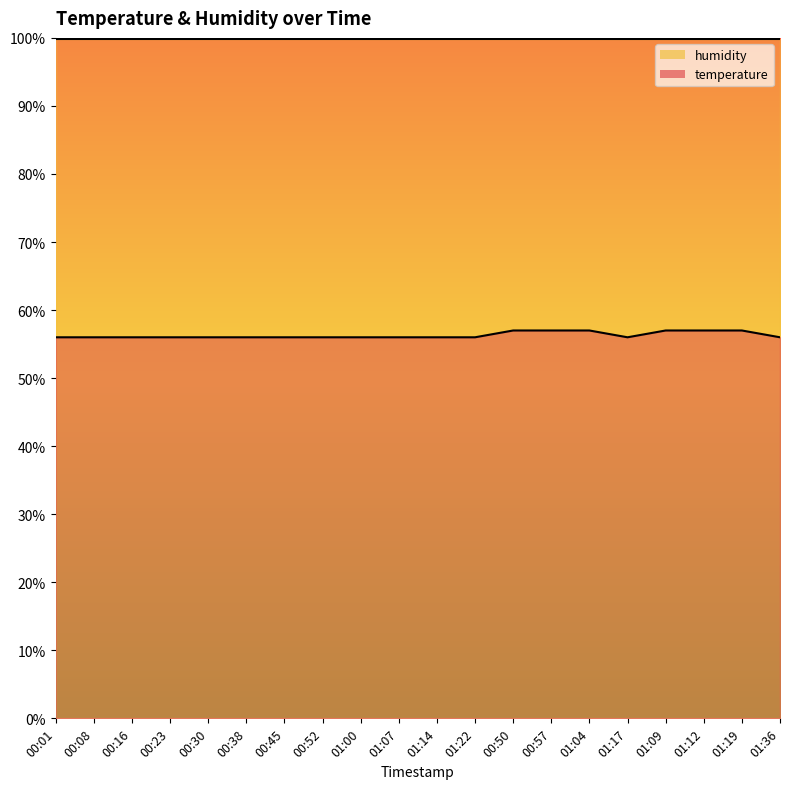

Rank the categories by value from lowest to highest.

00:01, 00:08, 00:16, 00:23, 00:30, 00:38, 00:45, 00:52, 01:00, 01:07, 01:14, 01:22, 01:17, 01:36, 00:50, 00:57, 01:04, 01:09, 01:12, 01:19